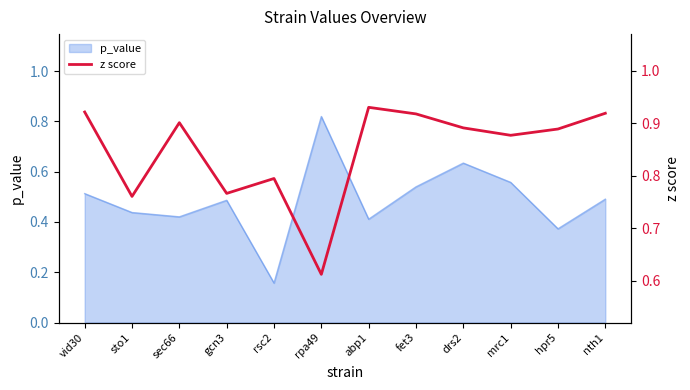

Does the chart display data point markers on the line(s)?

No